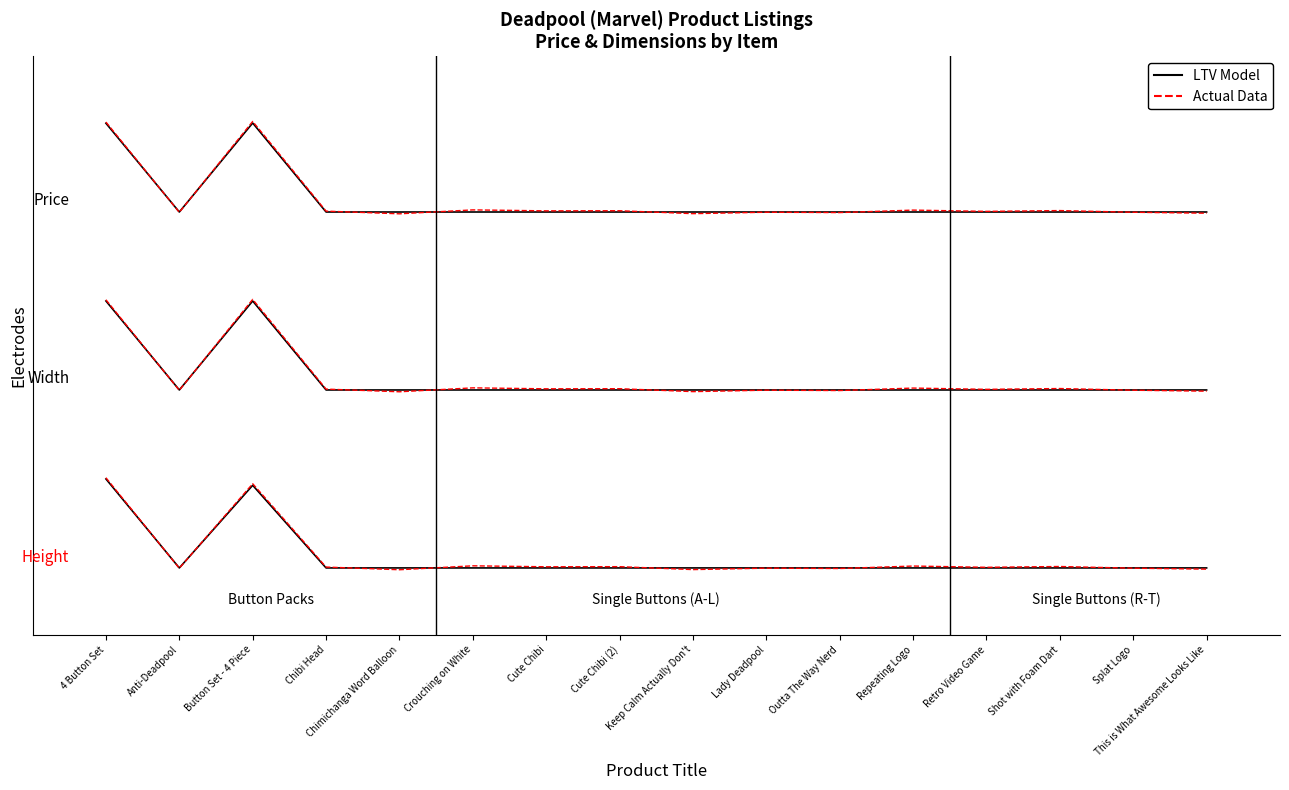

Reading left to right, what are all the values shown in this chart?

LTV Model: 4 Button Set=10.0	Anti-Deadpool=8.0	Button Set - 4 Piece=10.0	Chibi Head=8.0	Chimichanga Word Balloon=8.0	Crouching on White=8.0	Cute Chibi=8.0	Cute Chibi (2)=8.0	Keep Calm Actually Don't=8.0	Lady Deadpool=8.0	Outta The Way Nerd=8.0	Repeating Logo=8.0	Retro Video Game=8.0	Shot with Foam Dart=8.0	Splat Logo=8.0	This is What Awesome Looks Like=8.0
Actual Data: 4 Button Set=10.0	Anti-Deadpool=8.0	Button Set - 4 Piece=10.0	Chibi Head=8.0	Chimichanga Word Balloon=8.0	Crouching on White=8.0	Cute Chibi=8.0	Cute Chibi (2)=8.0	Keep Calm Actually Don't=8.0	Lady Deadpool=8.0	Outta The Way Nerd=8.0	Repeating Logo=8.0	Retro Video Game=8.0	Shot with Foam Dart=8.0	Splat Logo=8.0	This is What Awesome Looks Like=8.0